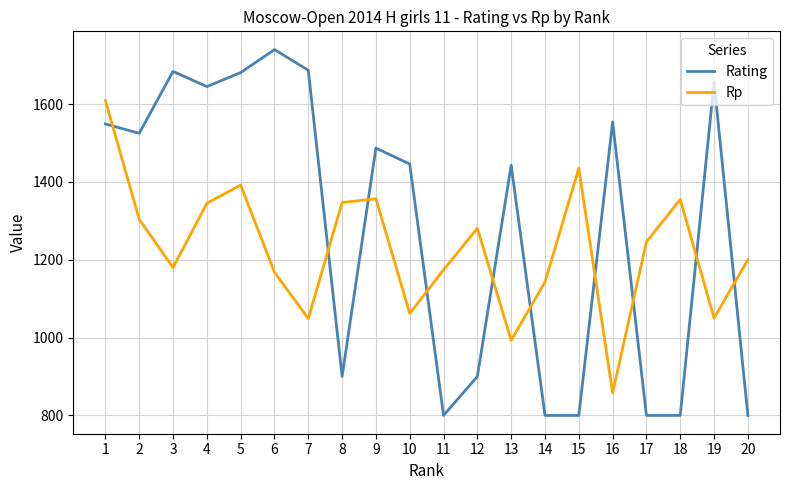

At which category does Rating reach its first local valley?

2